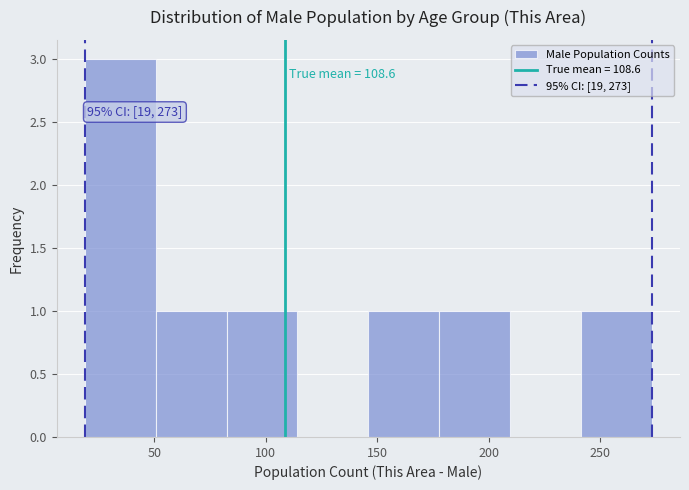

Which range on the x-axis has the tallest bar?

20 to 50